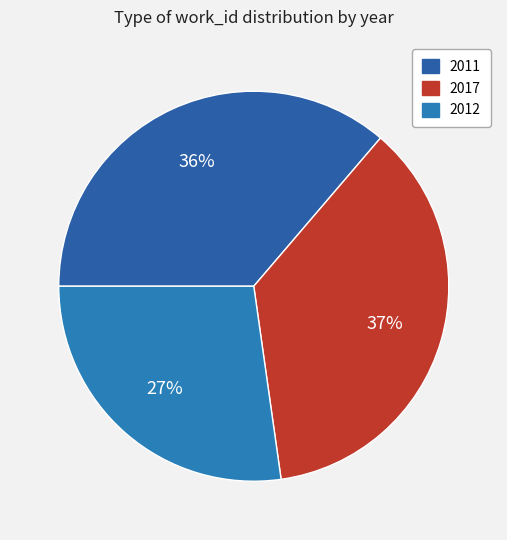

Is there any slice that represents more than half of the pie?

No